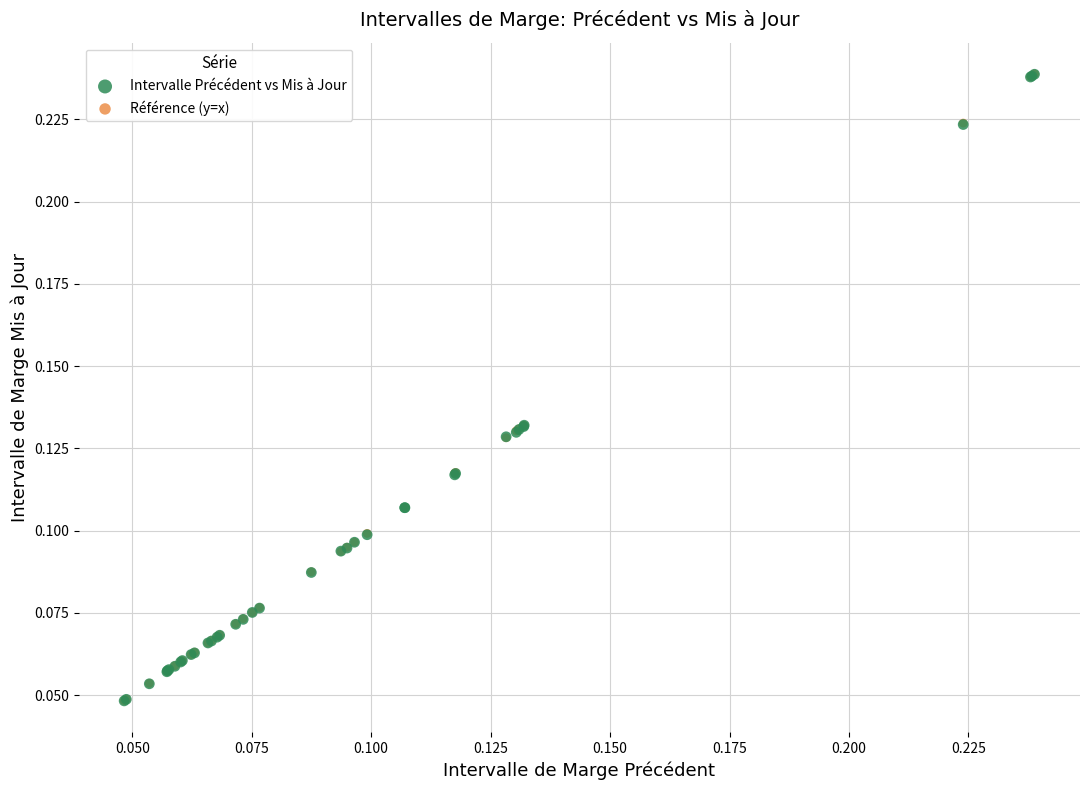

What are all the series names shown in the legend?

Intervalle Précédent vs Mis à Jour, Référence (y=x)